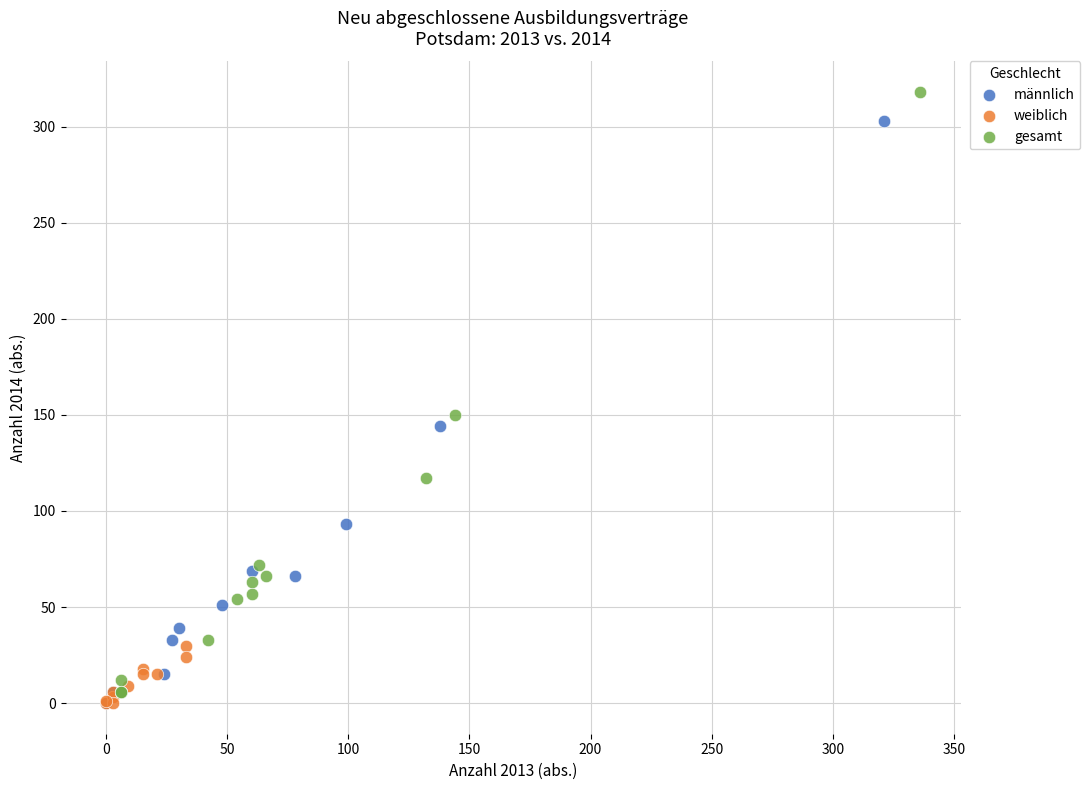

Which series reaches the maximum Y coordinate?

gesamt